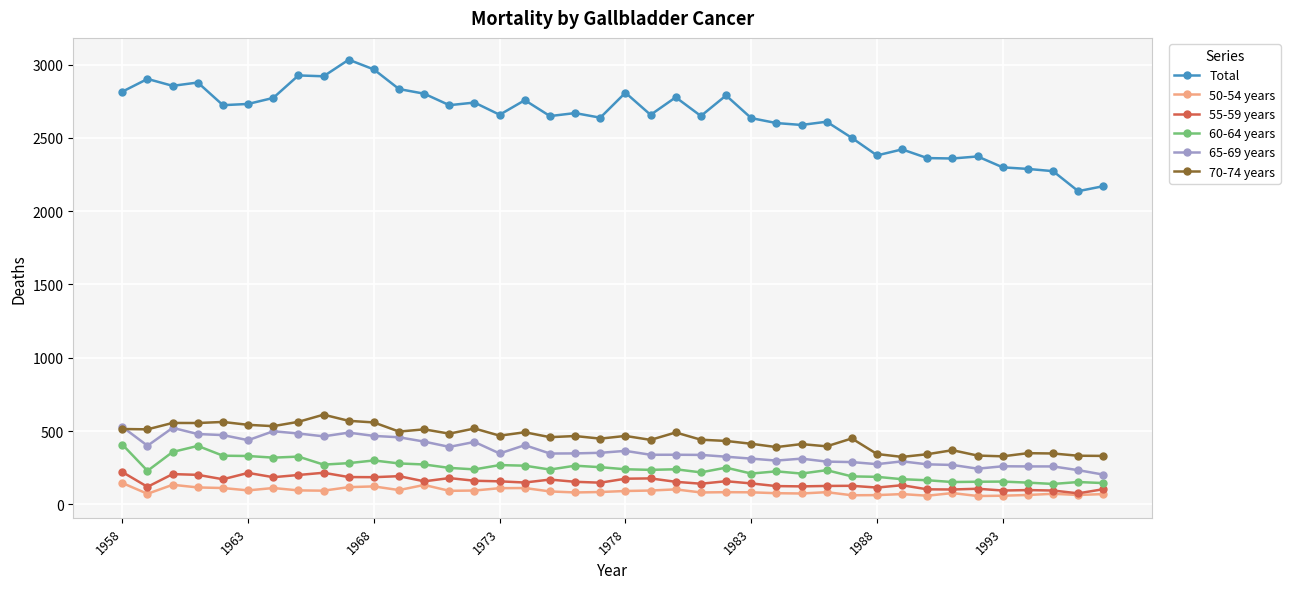

What is the value of the 65-69 years point at the 21st from the left?

365.0